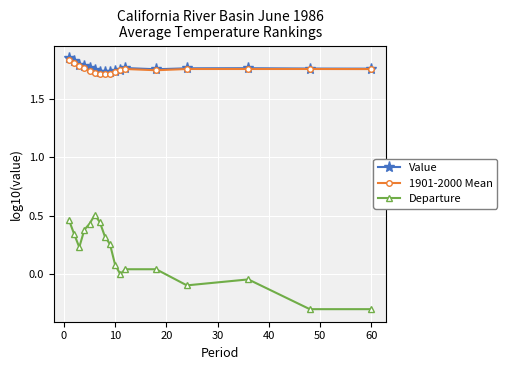

Count the Value values in the range 1 to 2.

17